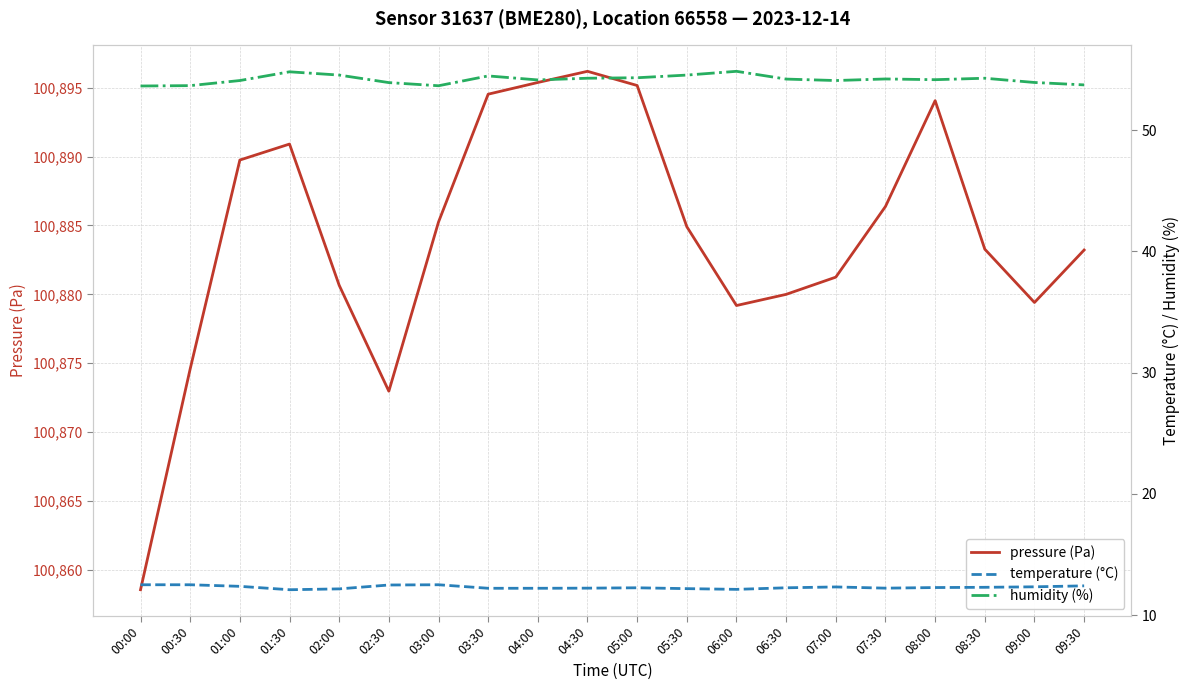

What is the highest value of the humidity (%) series?

54.8